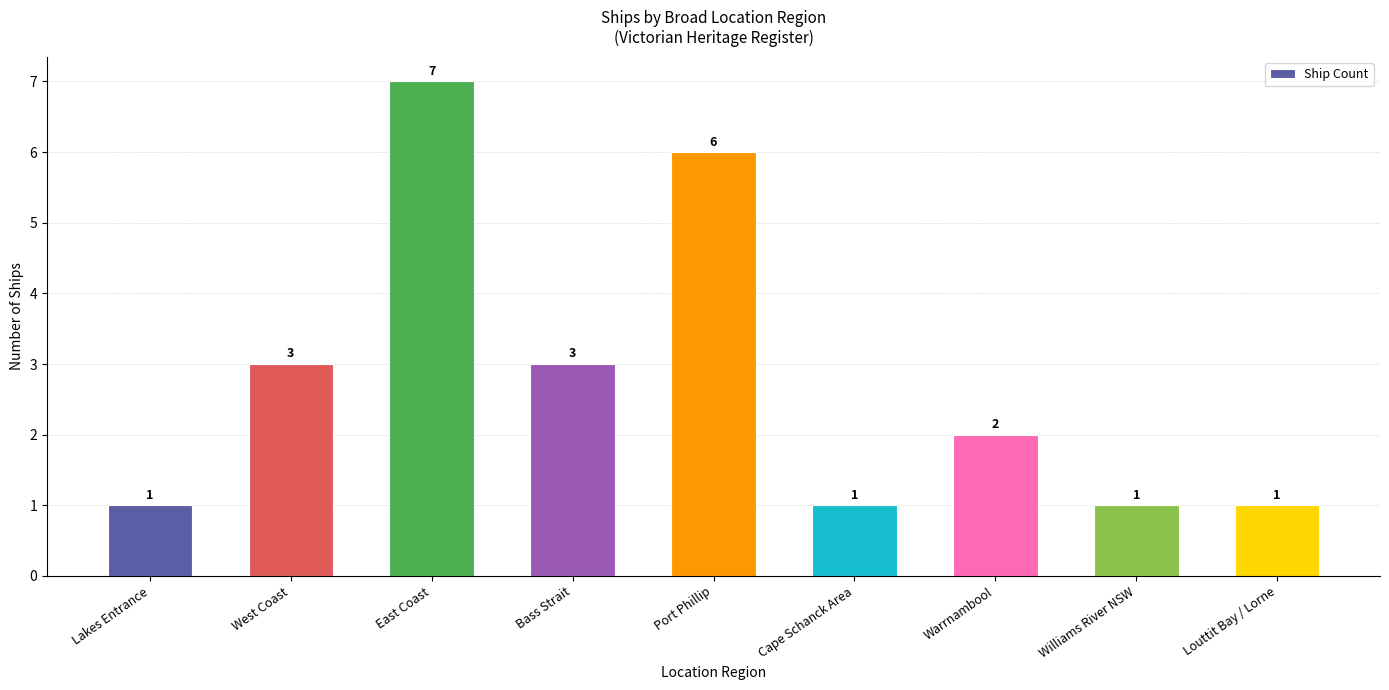

Count the values in the range 1 to 3.

7